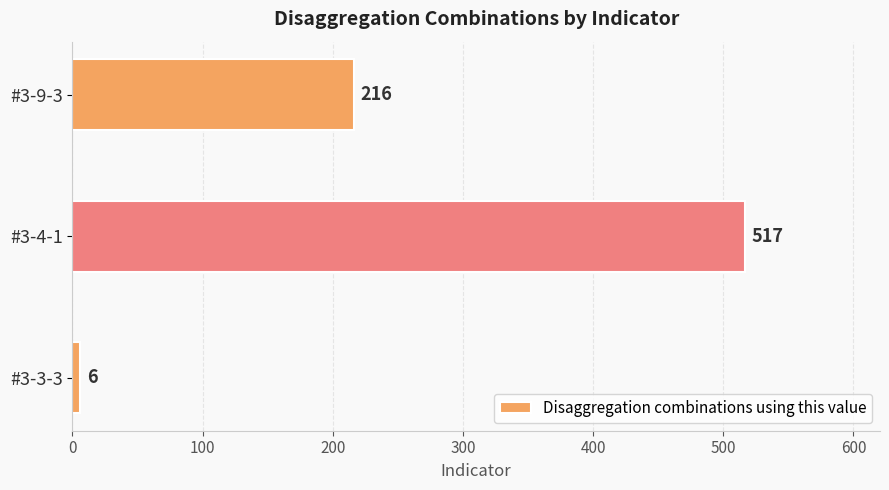

What is the difference between the maximum and second lowest values?

301